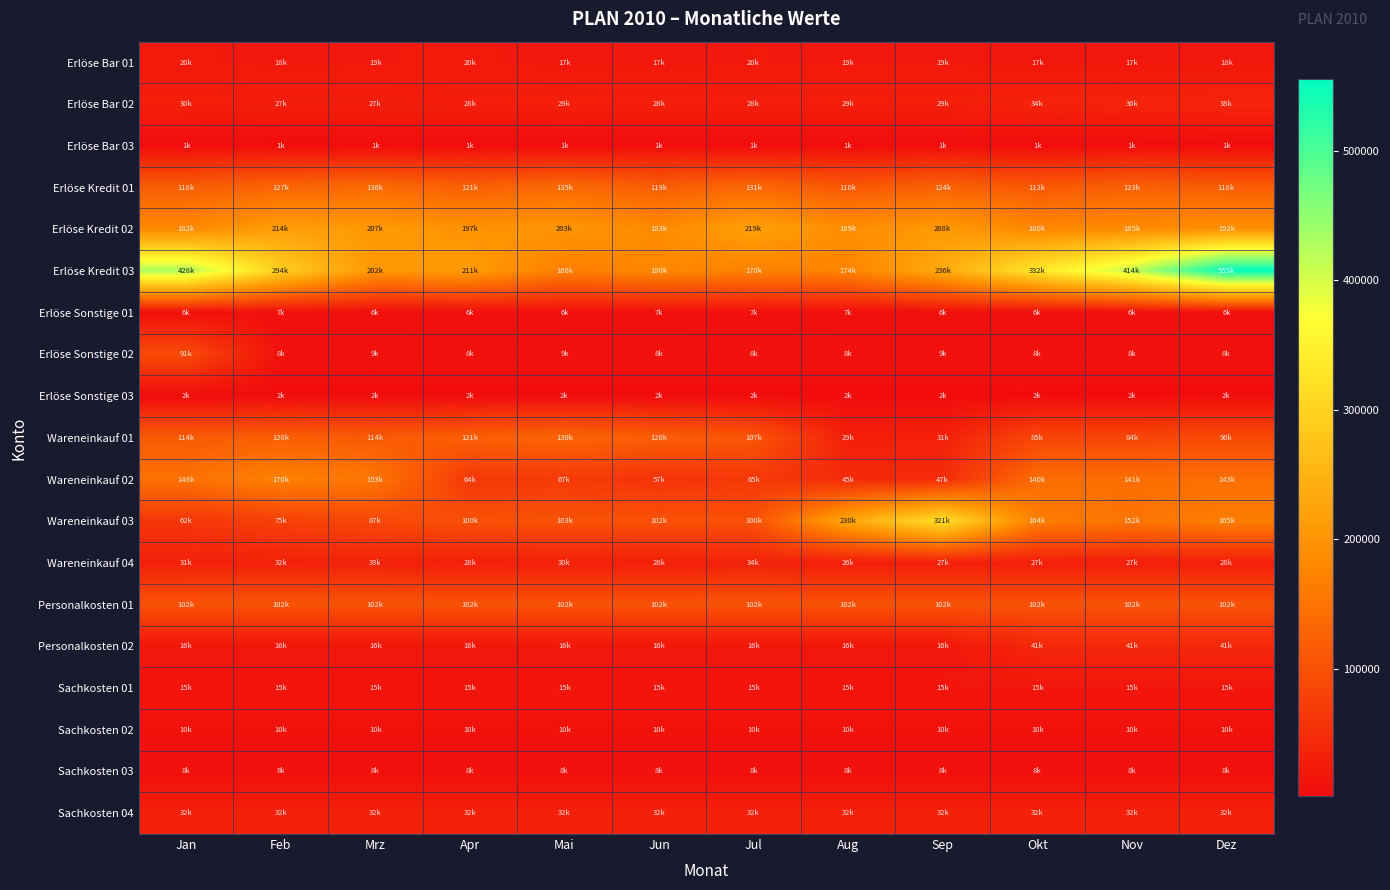

Rank the series at Jun from highest to lowest value.

Erlöse Kredit 02, Erlöse Kredit 03, Wareneinkauf 01, Erlöse Kredit 01, Personalkosten 01, Wareneinkauf 03, Wareneinkauf 02, Sachkosten 04, Erlöse Bar 02, Wareneinkauf 04, Erlöse Bar 01, Personalkosten 02, Sachkosten 01, Sachkosten 02, Erlöse Sonstige 02, Sachkosten 03, Erlöse Sonstige 01, Erlöse Sonstige 03, Erlöse Bar 03